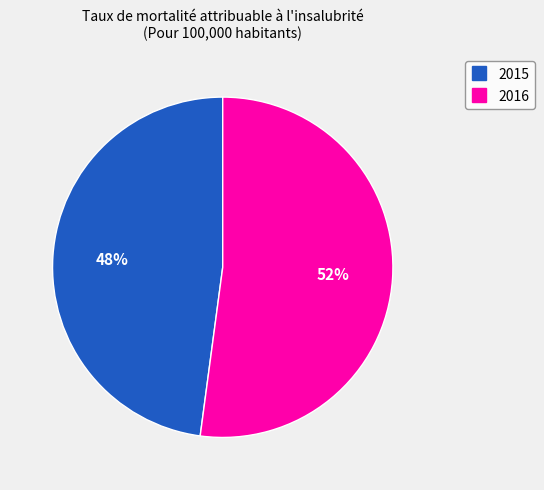

What is the ratio of the value at 2016 to the value at 2015?

1.1